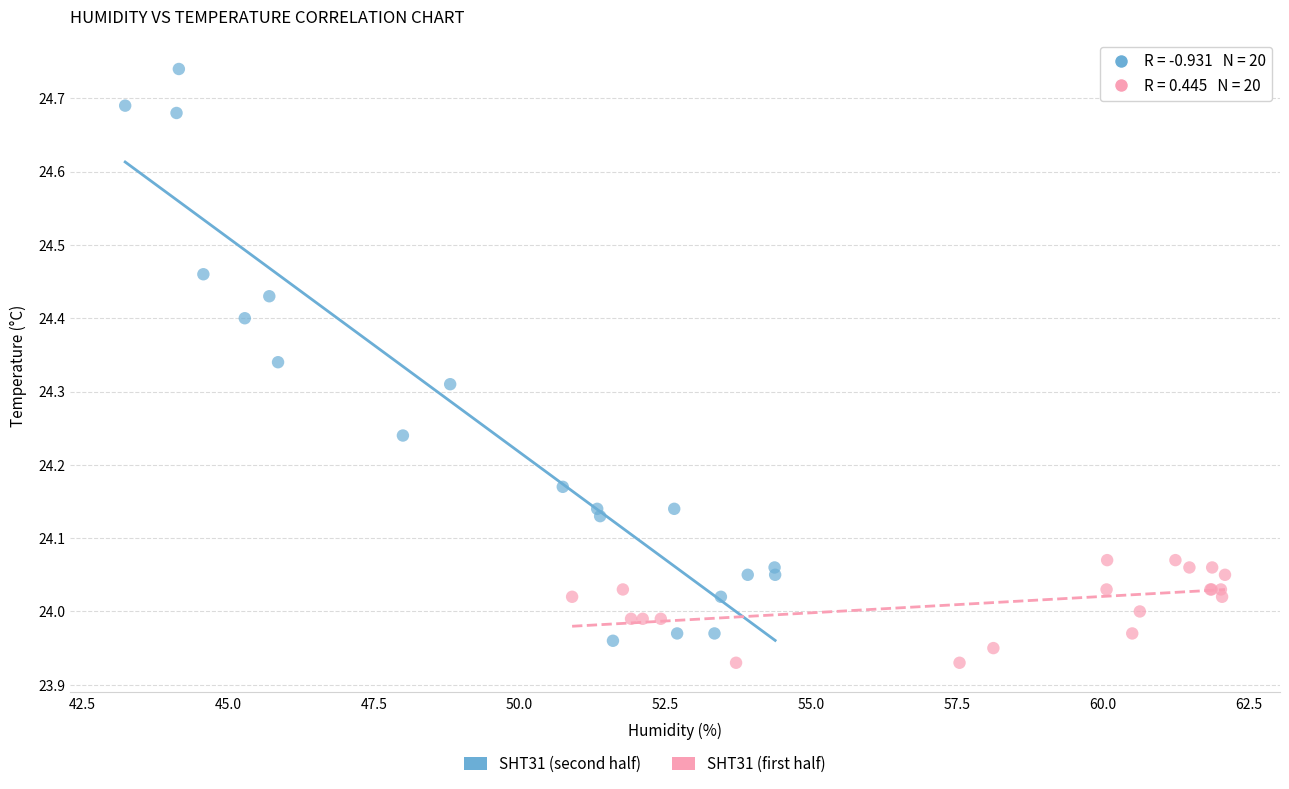

Which series reaches the maximum Y coordinate?

SHT31 (second half)